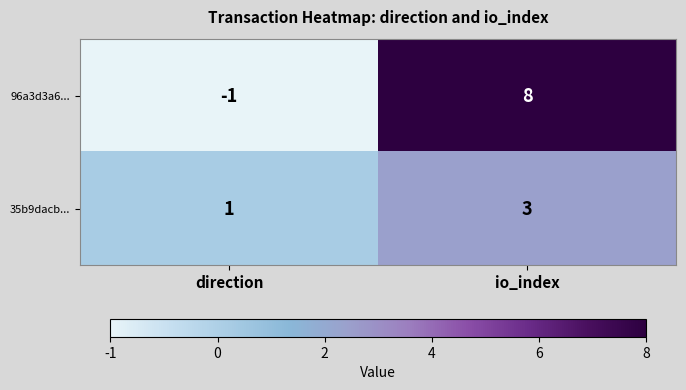

What is the sum of the 35b9dacb... values at io_index and direction?

4